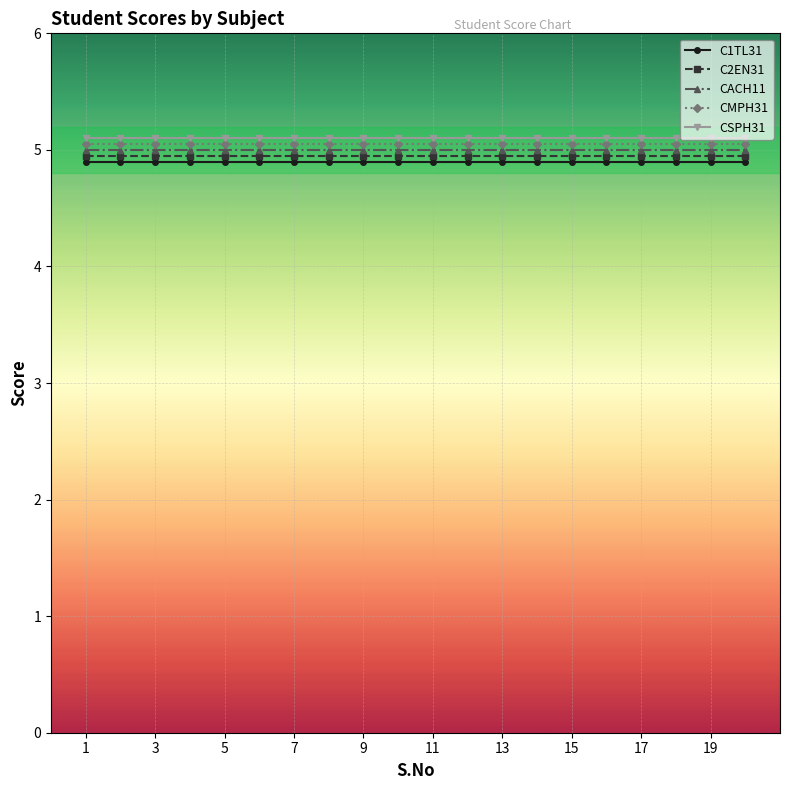

What is the value of the C1TL31 point at the 5th from the left?

4.9